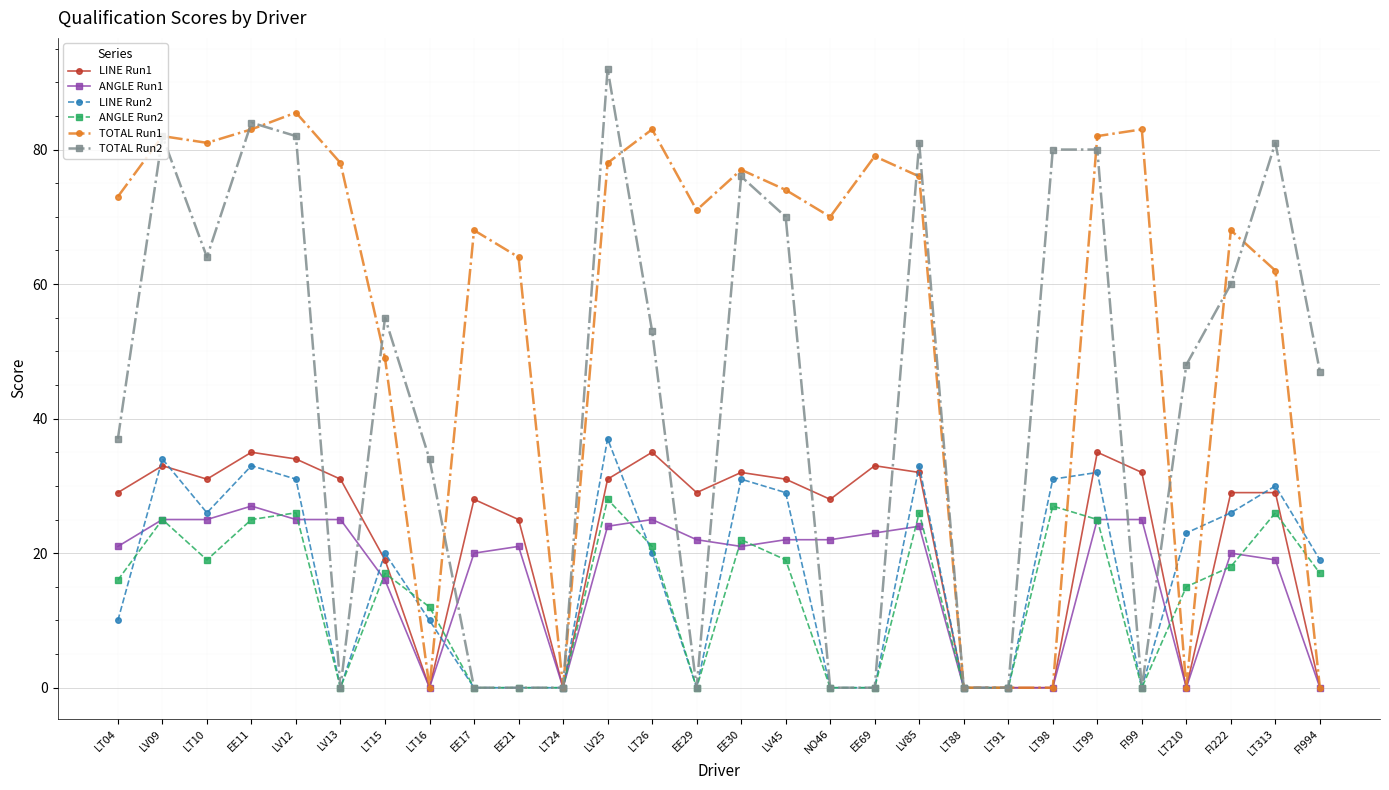

What is the maximum value for ANGLE Run1?

27.0